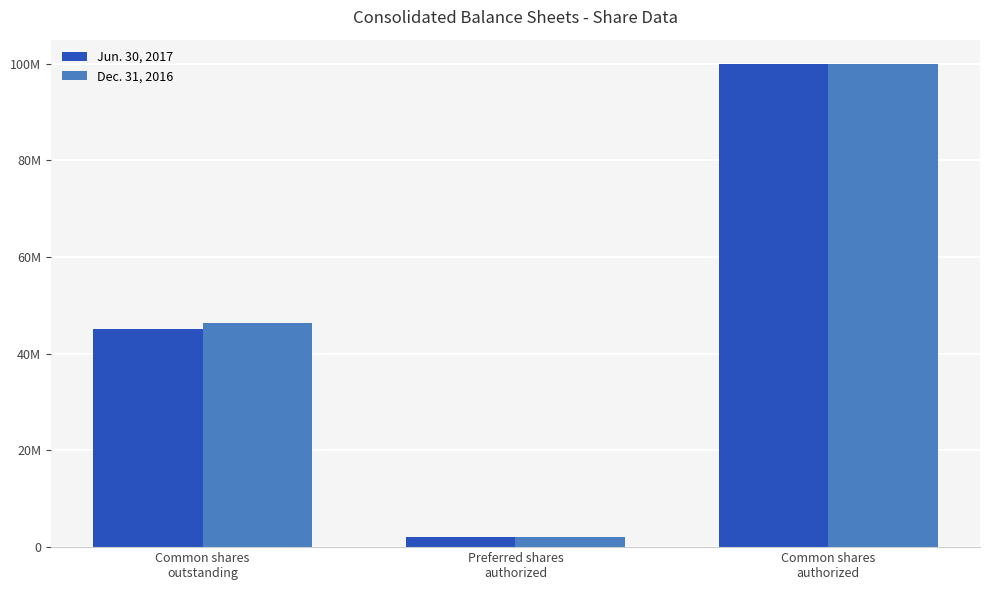

Reading left to right, extract all data points from this chart.

Jun. 30, 2017: 45166000	2000000	100000000
Dec. 31, 2016: 46356000	2000000	100000000